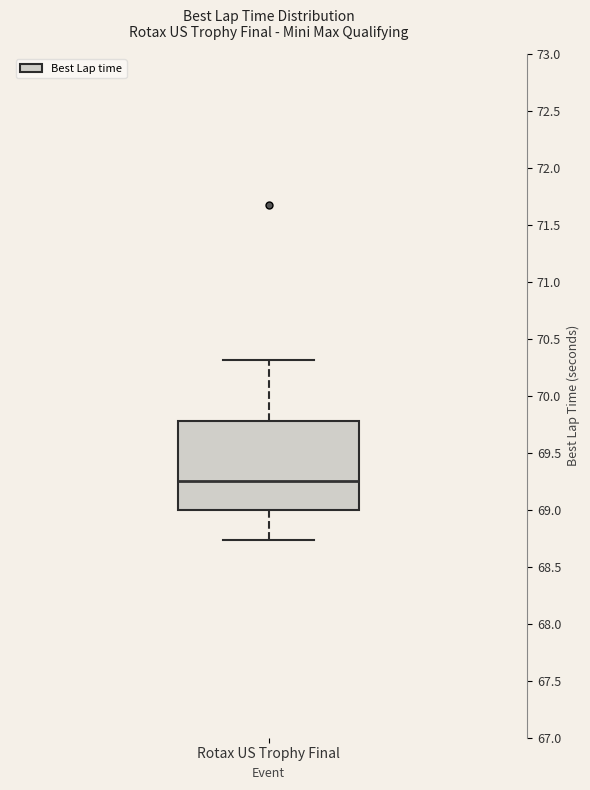

Where is the lower edge of the box for Rotax US Trophy Final on the y-axis? The values are not printed on the chart, so give them approximately, as read against the axis.

69.00